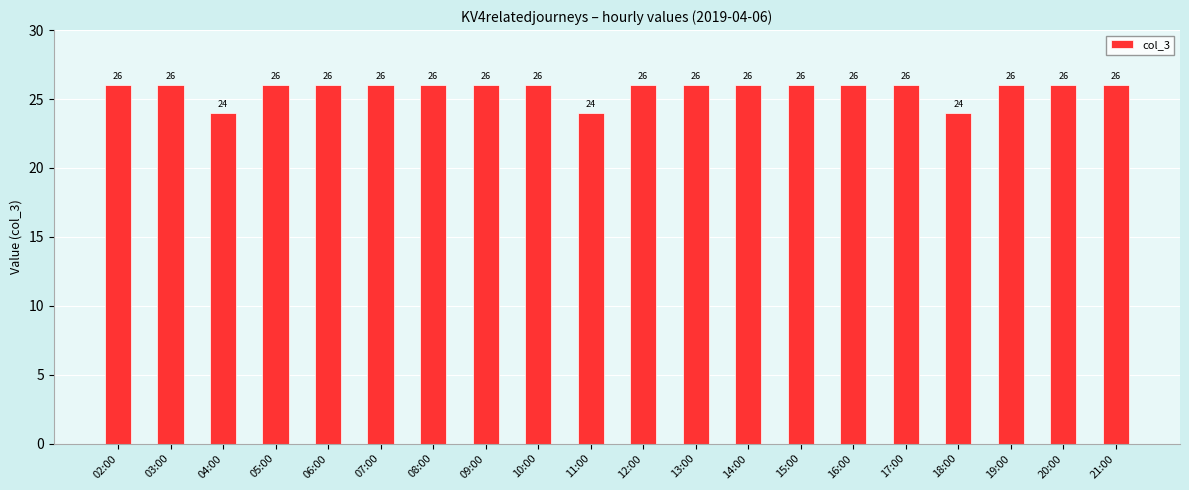

What is the difference between the values at 18:00 and 06:00?

2